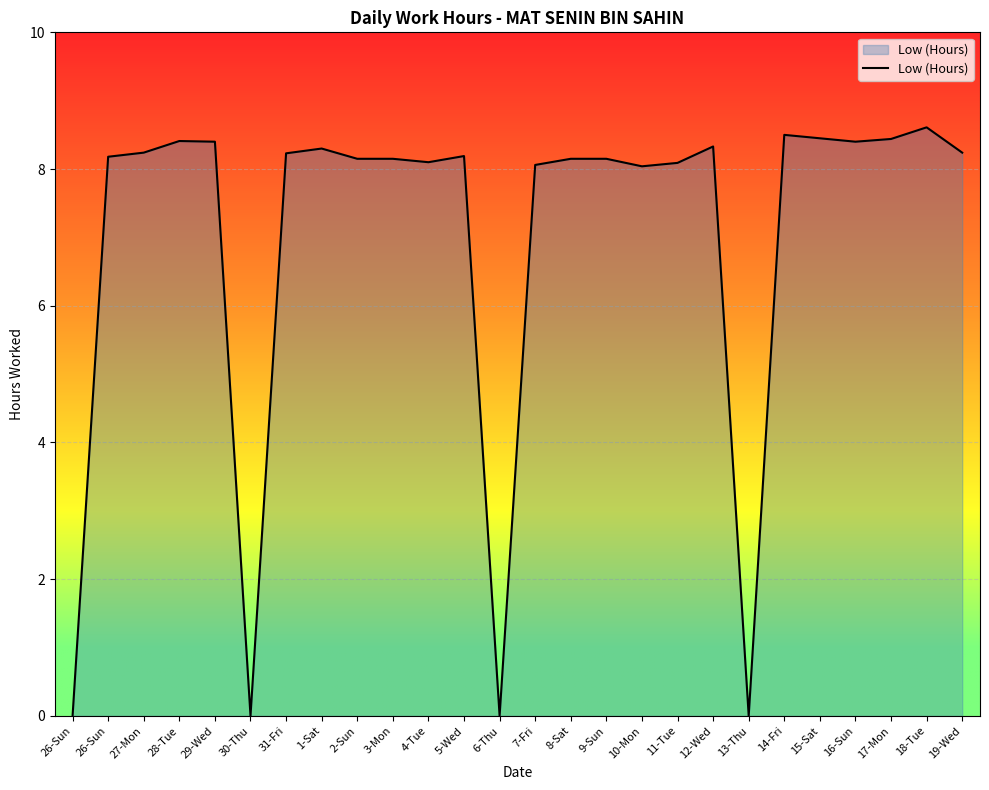

Rank the categories by value from highest to lowest.

18-Tue, 14-Fri, 15-Sat, 17-Mon, 28-Tue, 29-Wed, 16-Sun, 12-Wed, 1-Sat, 27-Mon, 19-Wed, 31-Fri, 5-Wed, 26-Sun, 2-Sun, 3-Mon, 8-Sat, 9-Sun, 4-Tue, 11-Tue, 7-Fri, 10-Mon, 26-Sun, 30-Thu, 6-Thu, 13-Thu